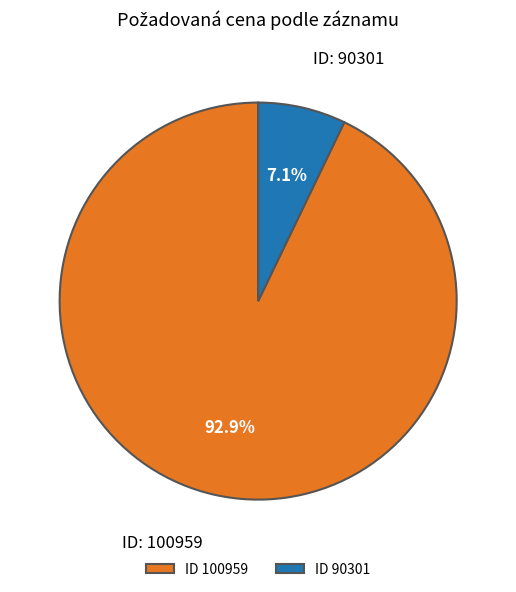

How many slices are in this pie chart?

2